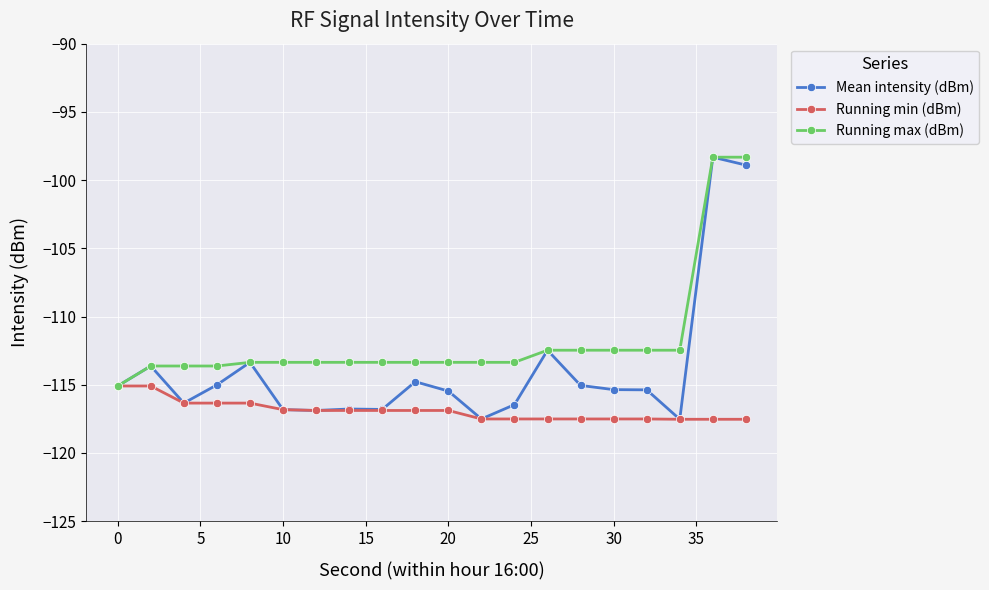

Which series has the largest range (max minus min)?

Mean intensity (dBm)